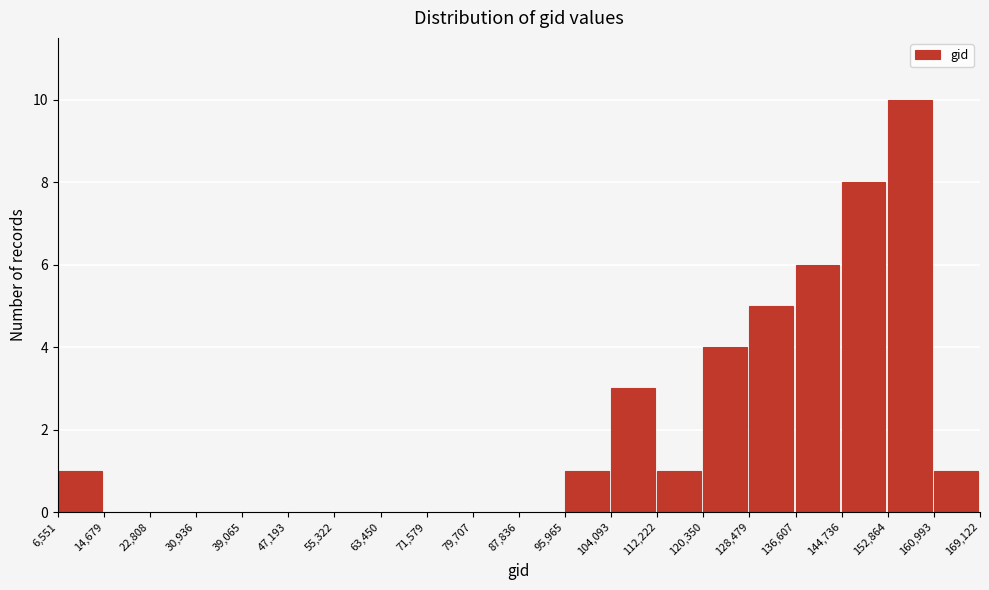

Which range on the x-axis has the tallest bar?

152,864 to 160,993